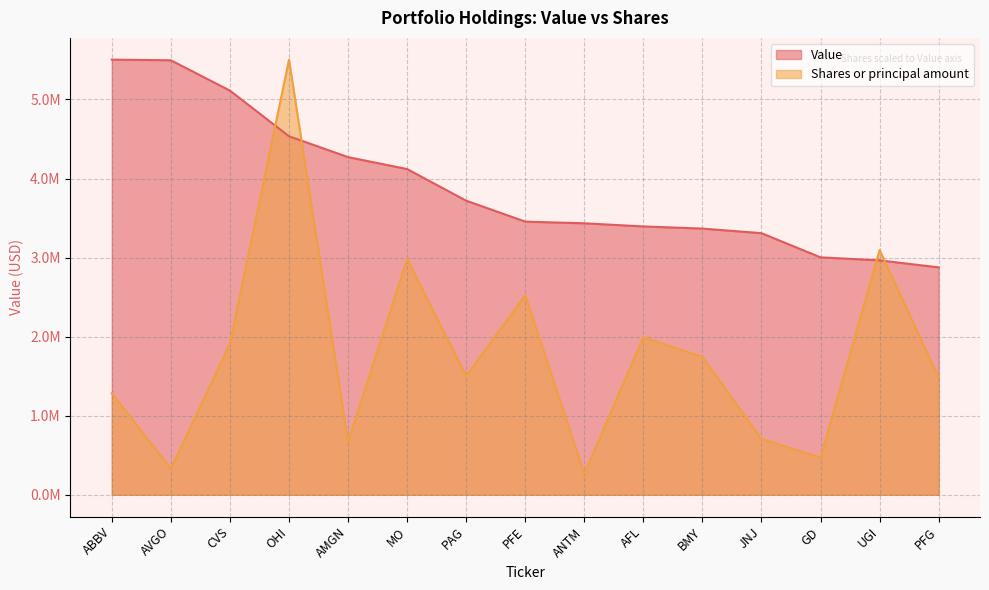

What is the difference between the Value values at BMY and ANTM?

67000.0